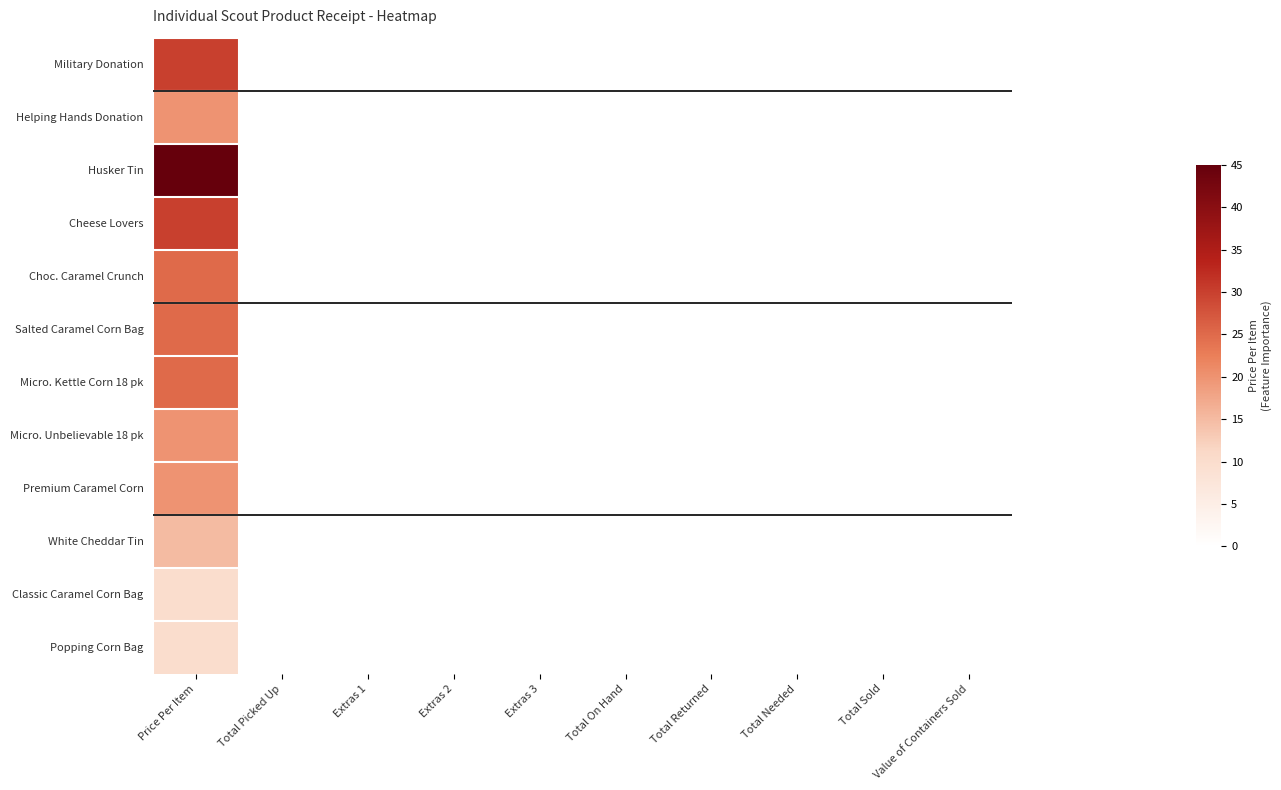

Which series has the largest total across all categories?

Husker Tin